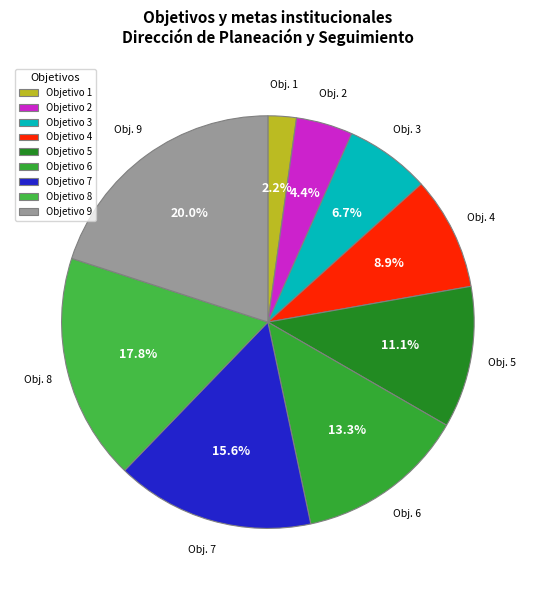

Count the number of slices in the pie.

9